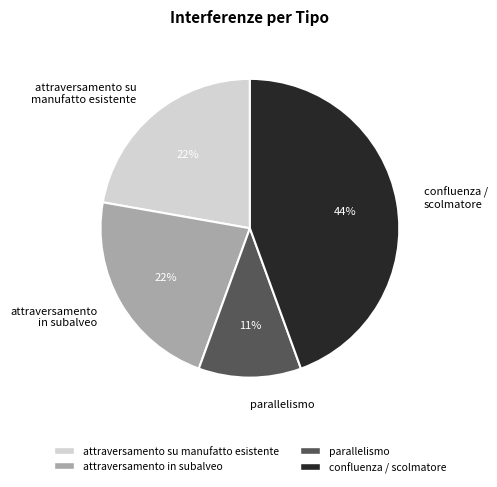

Approximately how many times larger is the value at parallelismo compared to attraversamento su manufatto esistente?

0.5